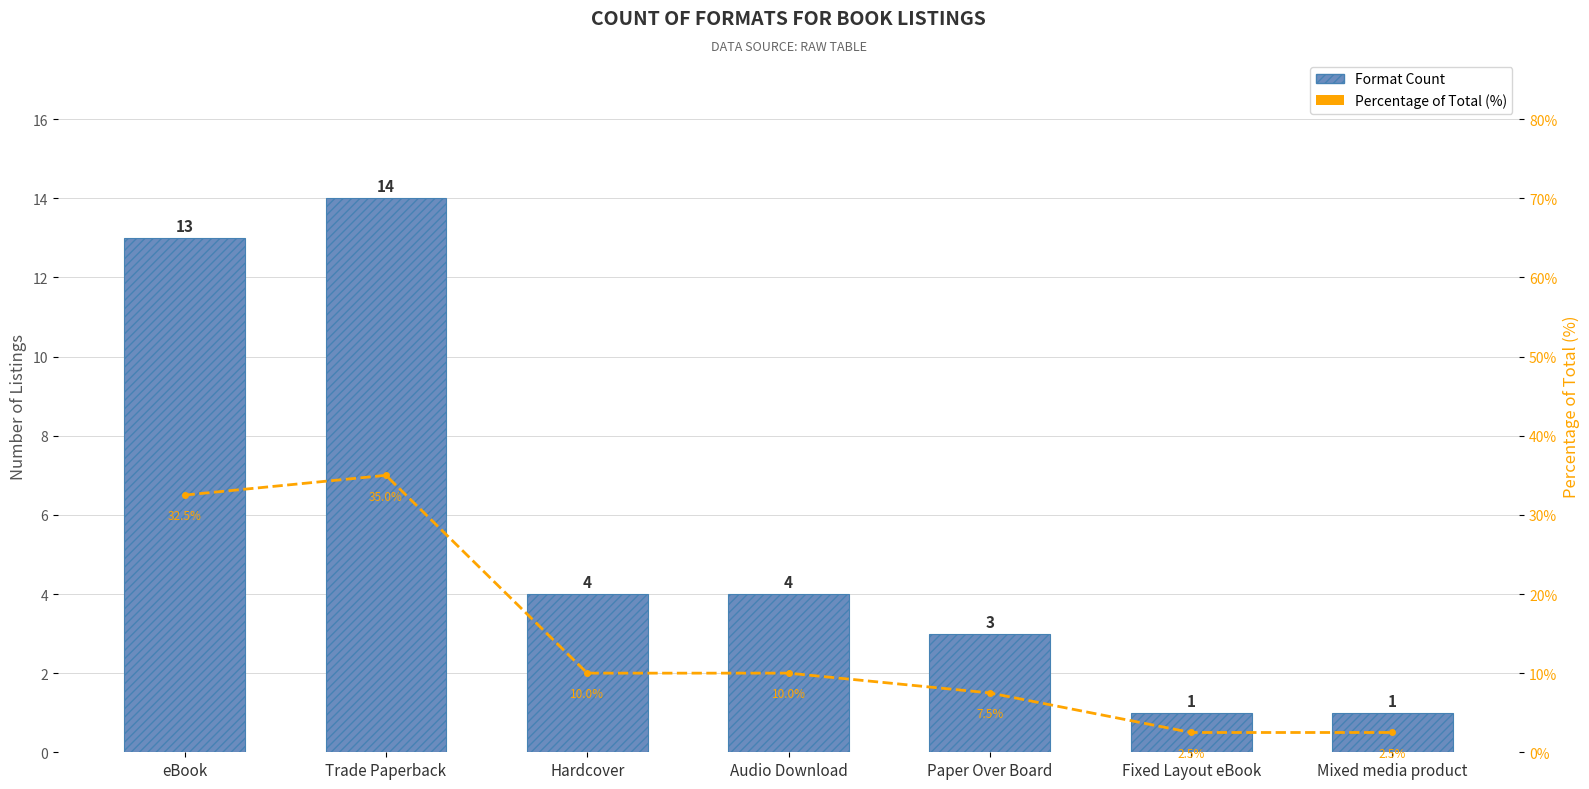

Which series has the widest spread of values?

Percentage of Total (%)